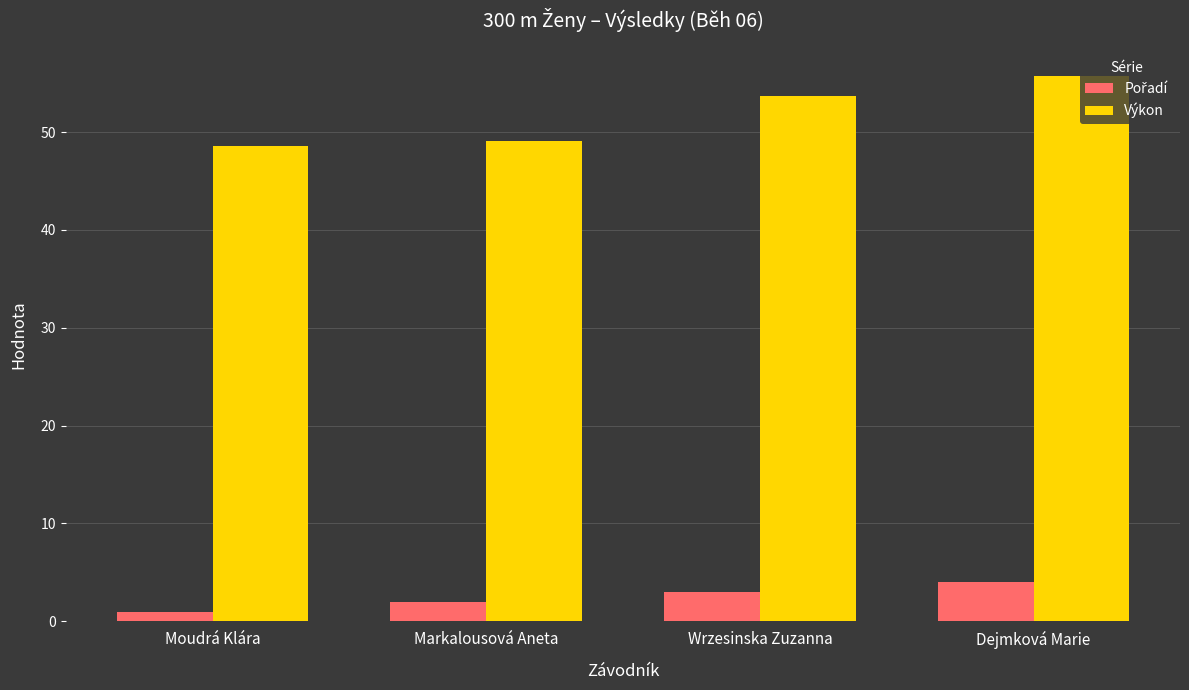

What is the minimum value for Výkon?

48.5